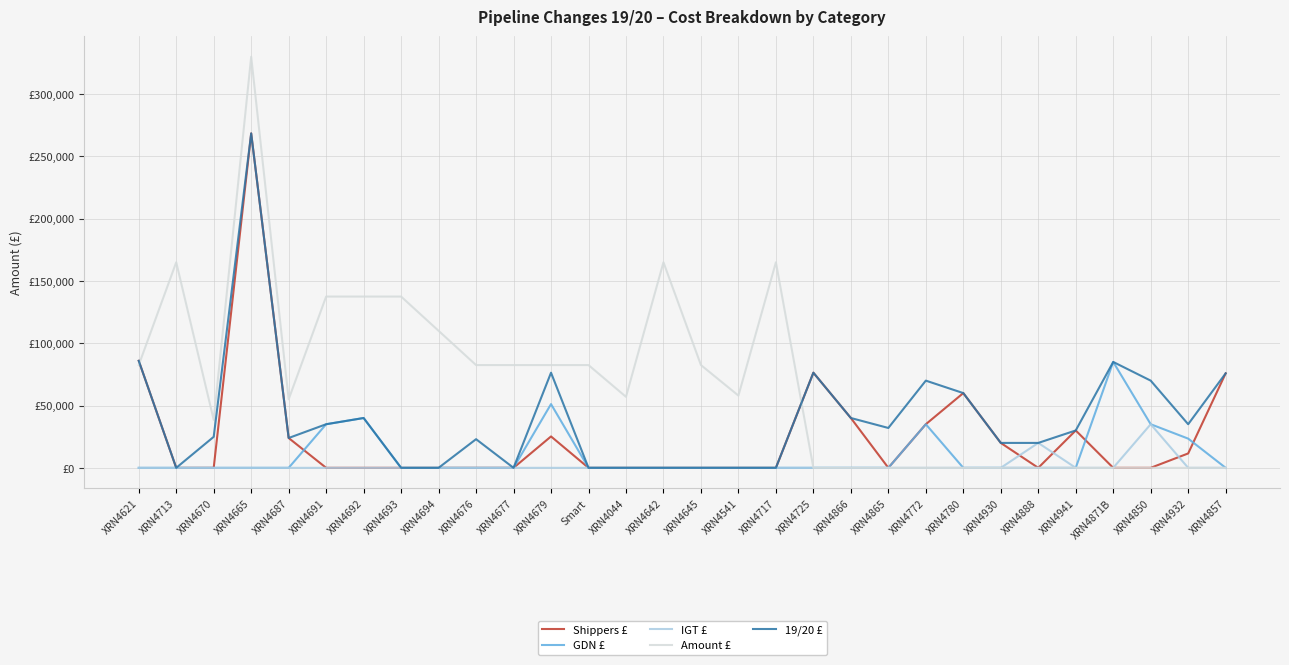

The IGT £ series shows 20161.1 at XRN4679. True or false?

False